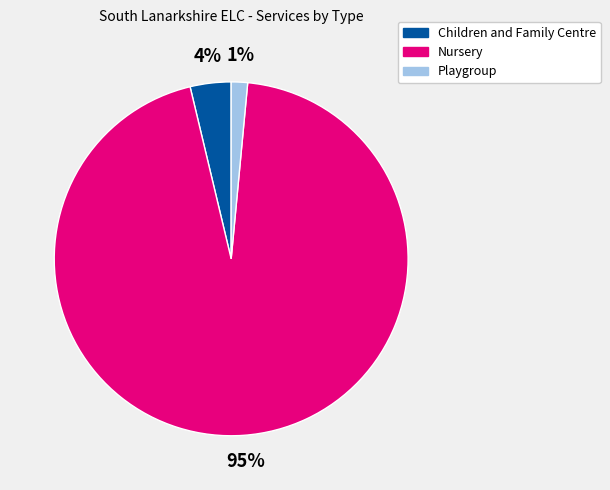

To the nearest percent, what is the combined percentage of Playgroup and Nursery?

96%